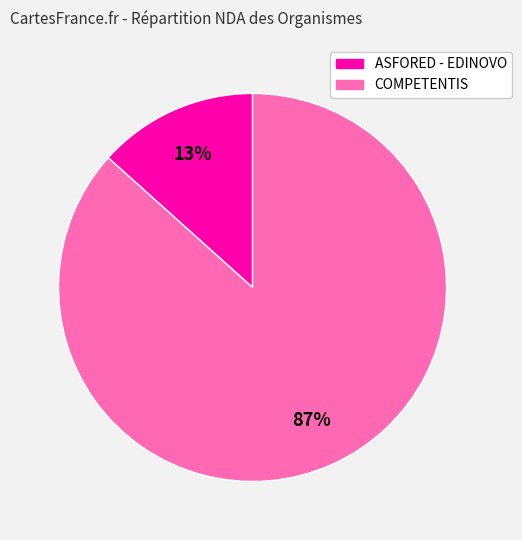

Does ASFORED - EDINOVO account for over 50% of the chart?

No